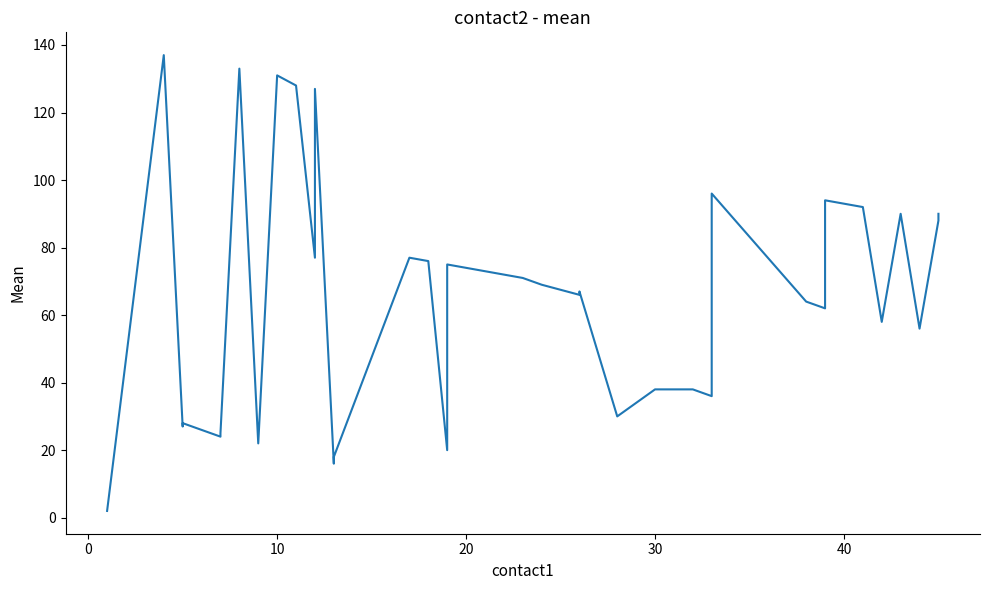

Reading right to left, what are all the values shown in this chart?

90	88	56	90	58	92	94	93	63	62	64	96	36	38	38	30	67	66	69	71	73	75	20	76	77	18	17	16	127	77	128	131	22	133	25	24	28	27	137	2